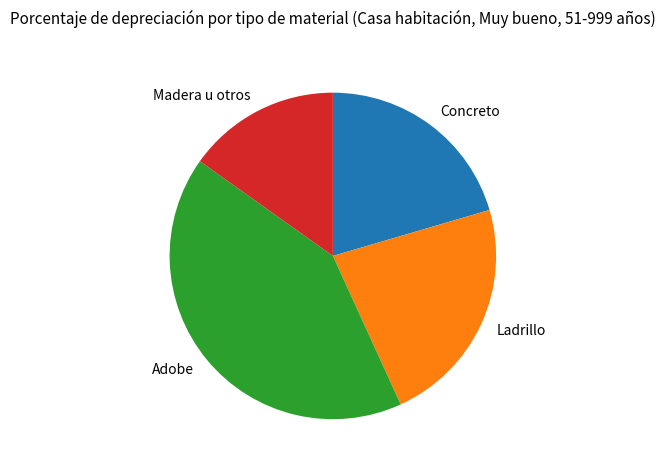

Rank the categories by value from lowest to highest.

Madera u otros, Concreto, Ladrillo, Adobe